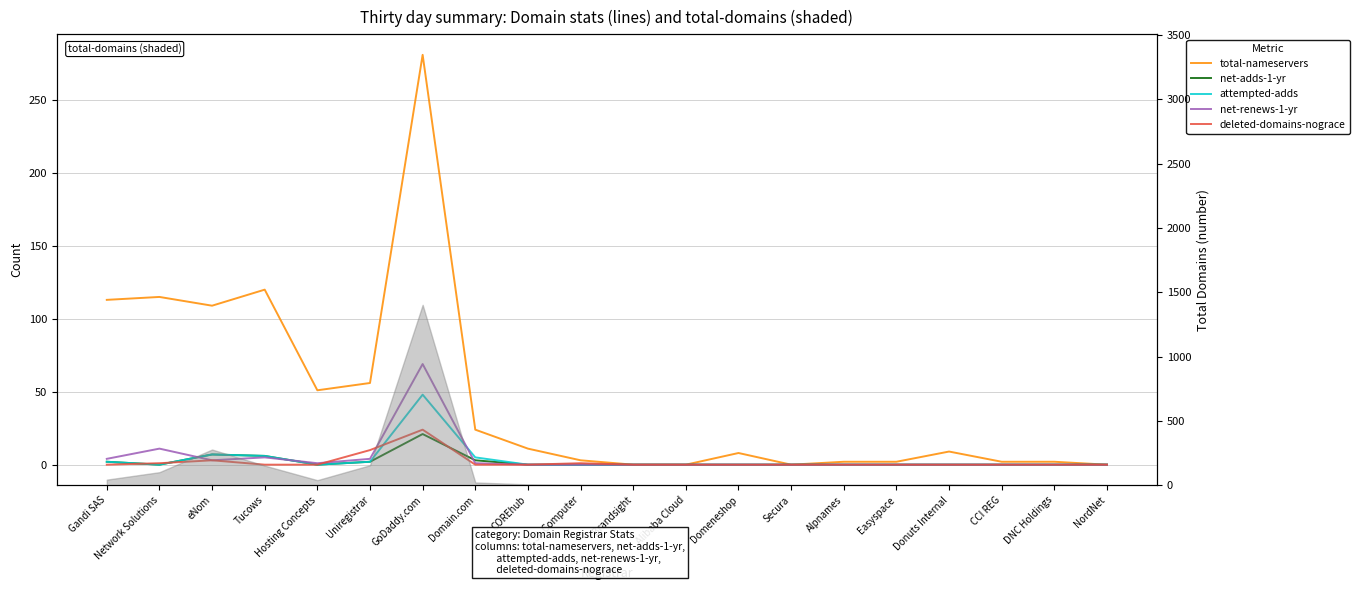

Where is the first local minimum for net-renews-1-yr?

eNom